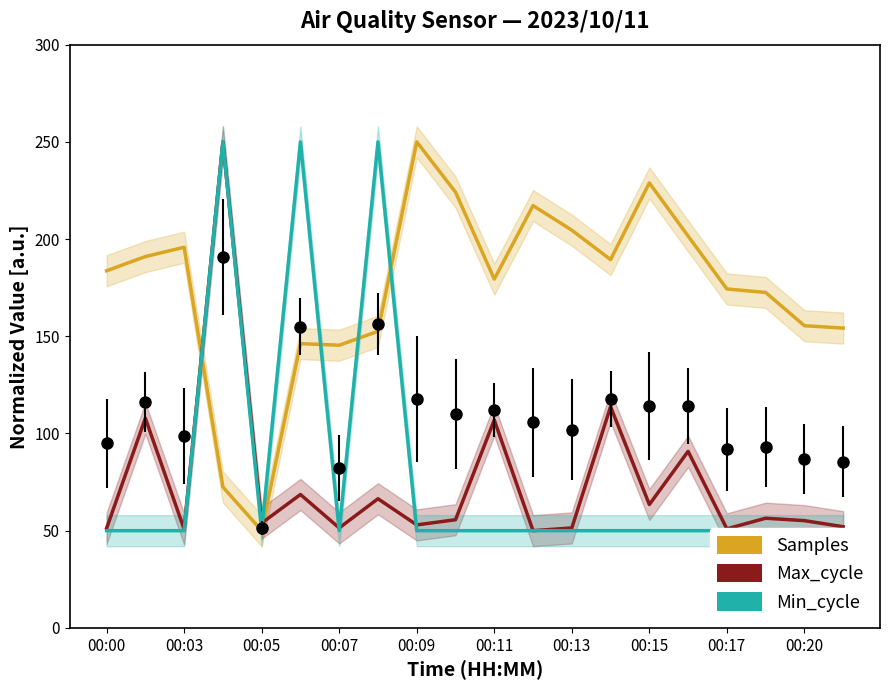

The Min_cycle series shows 50.0 at 19. True or false?

True